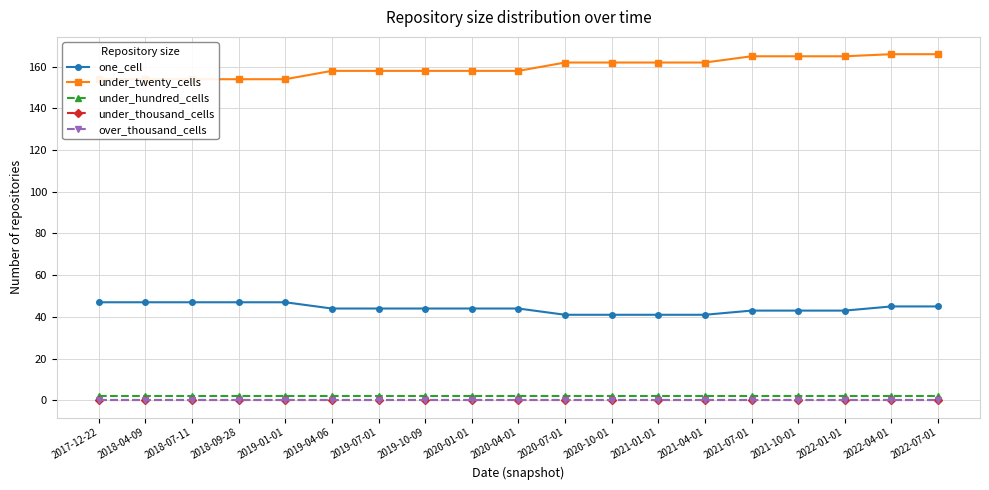

At which label is under_hundred_cells closest to 2?

2017-12-22